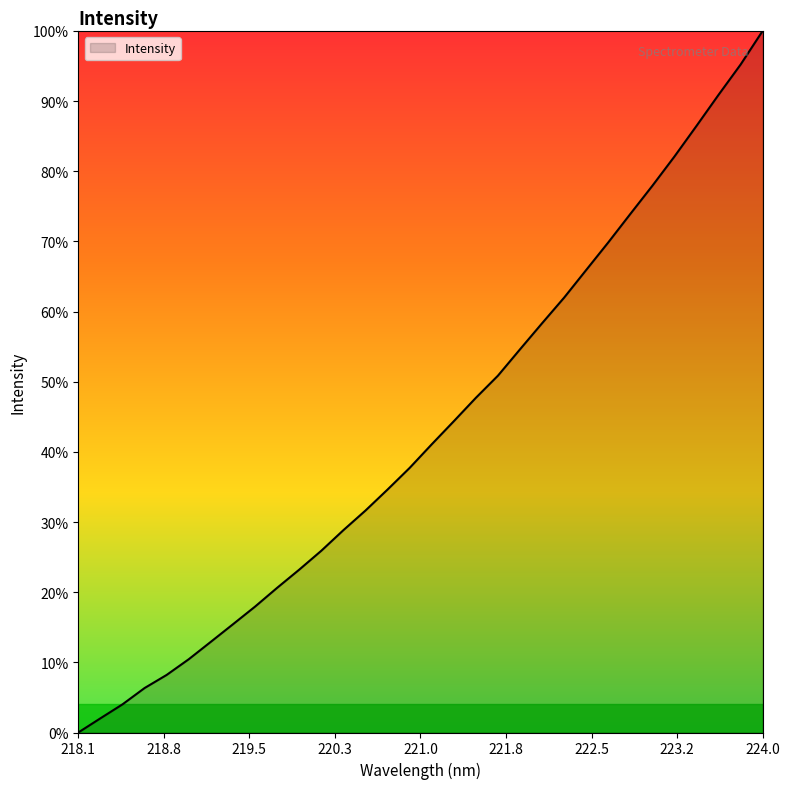

Reading right to left, extract all data points from this chart.

100.0	95.2	90.9	86.5	82.1	77.9	73.9	69.9	65.9	62.0	58.3	54.6	50.9	47.7	44.4	41.1	37.7	34.6	31.6	28.8	25.9	23.2	20.6	17.9	15.4	12.9	10.4	8.2	6.3	4.0	2.0	0.0